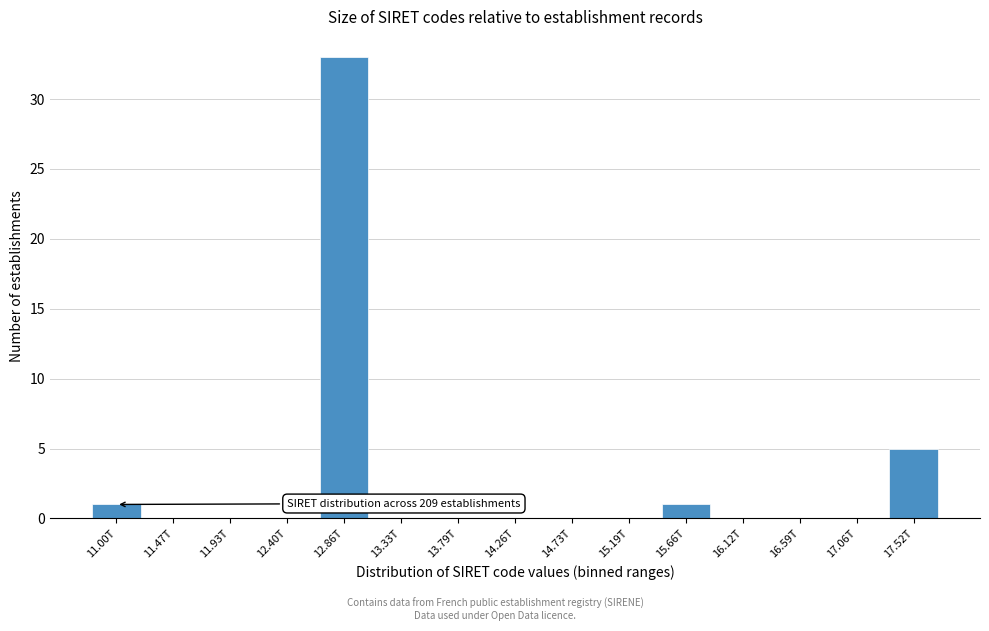

Reading right to left, extract all data points from this chart.

17.52T=5	17.06T=0	16.59T=0	16.12T=0	15.66T=1	15.19T=0	14.73T=0	14.26T=0	13.79T=0	13.33T=0	12.86T=33	12.40T=0	11.93T=0	11.47T=0	11.00T=1